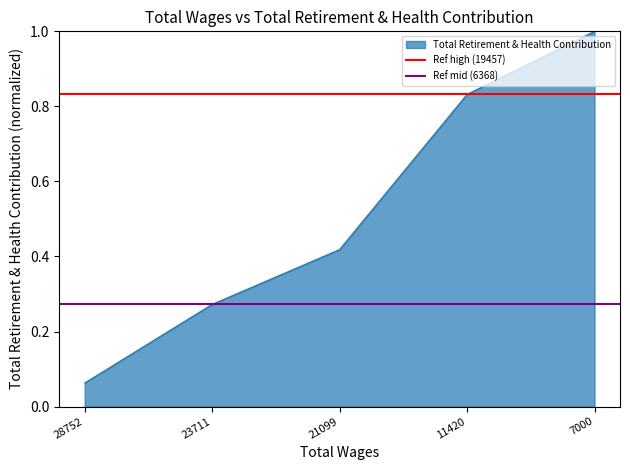

Rank the categories by Total Retirement & Health Contribution value from lowest to highest.

28752, 23711, 21099, 11420, 7000